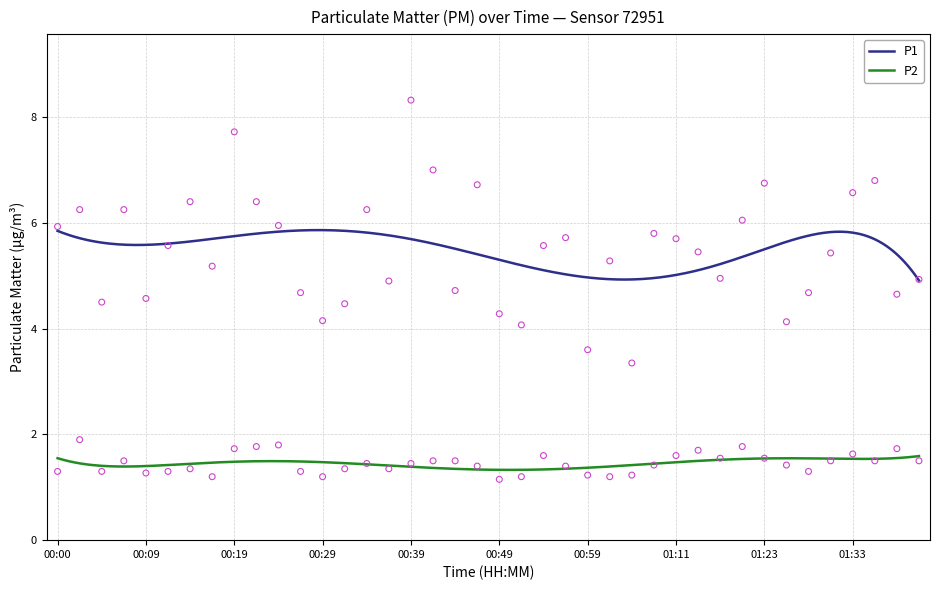

Which series contains the highest Y value?

P1